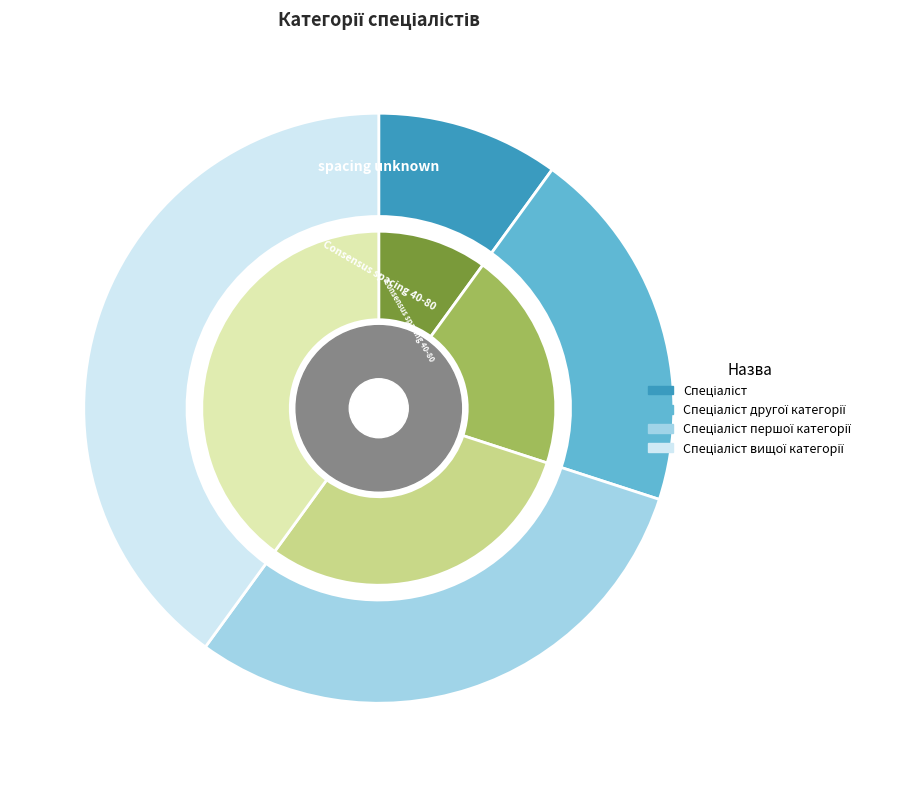

True or false: Спеціаліст першої категорії accounts for 30% of the total.

True